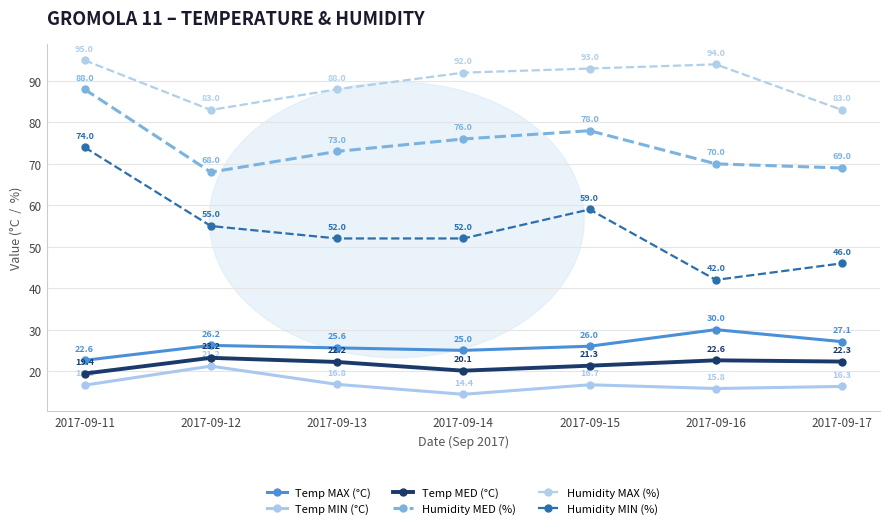

List the labels in order of Temp MIN (°C) value, smallest first.

2017-09-14, 2017-09-16, 2017-09-17, 2017-09-11, 2017-09-15, 2017-09-13, 2017-09-12